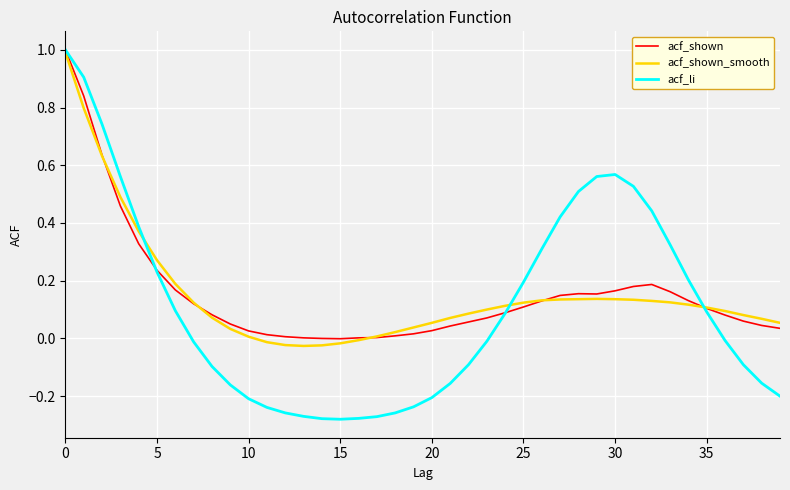

Which series has the largest range (max minus min)?

acf_li